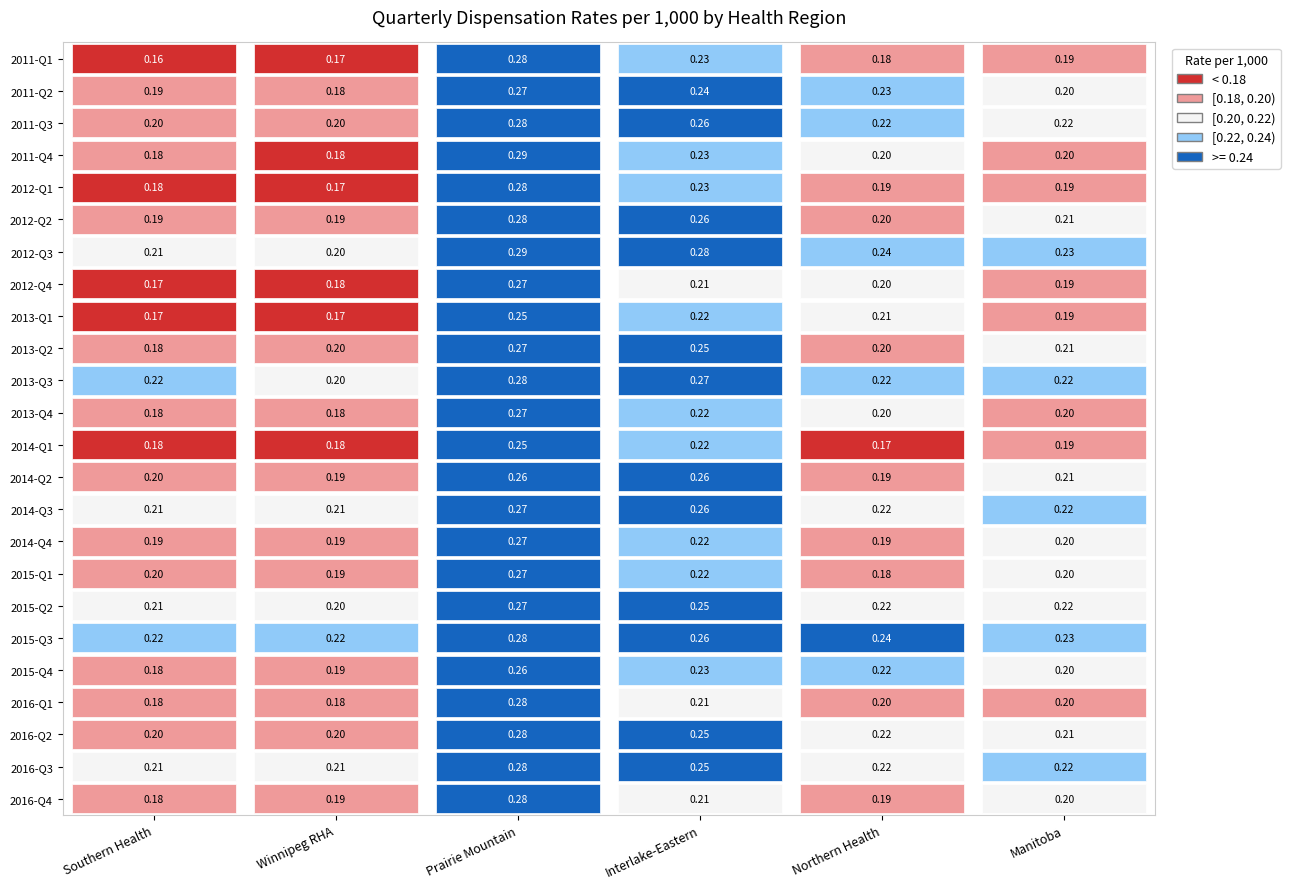

Reading left to right, list all the values displayed in this chart.

2011-Q1: 0=0.2	1=0.2	2=0.3	3=0.2	4=0.2	5=0.2
2011-Q2: 0=0.2	1=0.2	2=0.3	3=0.2	4=0.2	5=0.2
2011-Q3: 0=0.2	1=0.2	2=0.3	3=0.3	4=0.2	5=0.2
2011-Q4: 0=0.2	1=0.2	2=0.3	3=0.2	4=0.2	5=0.2
2012-Q1: 0=0.2	1=0.2	2=0.3	3=0.2	4=0.2	5=0.2
2012-Q2: 0=0.2	1=0.2	2=0.3	3=0.3	4=0.2	5=0.2
2012-Q3: 0=0.2	1=0.2	2=0.3	3=0.3	4=0.2	5=0.2
2012-Q4: 0=0.2	1=0.2	2=0.3	3=0.2	4=0.2	5=0.2
2013-Q1: 0=0.2	1=0.2	2=0.2	3=0.2	4=0.2	5=0.2
2013-Q2: 0=0.2	1=0.2	2=0.3	3=0.2	4=0.2	5=0.2
2013-Q3: 0=0.2	1=0.2	2=0.3	3=0.3	4=0.2	5=0.2
2013-Q4: 0=0.2	1=0.2	2=0.3	3=0.2	4=0.2	5=0.2
2014-Q1: 0=0.2	1=0.2	2=0.3	3=0.2	4=0.2	5=0.2
2014-Q2: 0=0.2	1=0.2	2=0.3	3=0.3	4=0.2	5=0.2
2014-Q3: 0=0.2	1=0.2	2=0.3	3=0.3	4=0.2	5=0.2
2014-Q4: 0=0.2	1=0.2	2=0.3	3=0.2	4=0.2	5=0.2
2015-Q1: 0=0.2	1=0.2	2=0.3	3=0.2	4=0.2	5=0.2
2015-Q2: 0=0.2	1=0.2	2=0.3	3=0.3	4=0.2	5=0.2
2015-Q3: 0=0.2	1=0.2	2=0.3	3=0.3	4=0.2	5=0.2
2015-Q4: 0=0.2	1=0.2	2=0.3	3=0.2	4=0.2	5=0.2
2016-Q1: 0=0.2	1=0.2	2=0.3	3=0.2	4=0.2	5=0.2
2016-Q2: 0=0.2	1=0.2	2=0.3	3=0.2	4=0.2	5=0.2
2016-Q3: 0=0.2	1=0.2	2=0.3	3=0.2	4=0.2	5=0.2
2016-Q4: 0=0.2	1=0.2	2=0.3	3=0.2	4=0.2	5=0.2